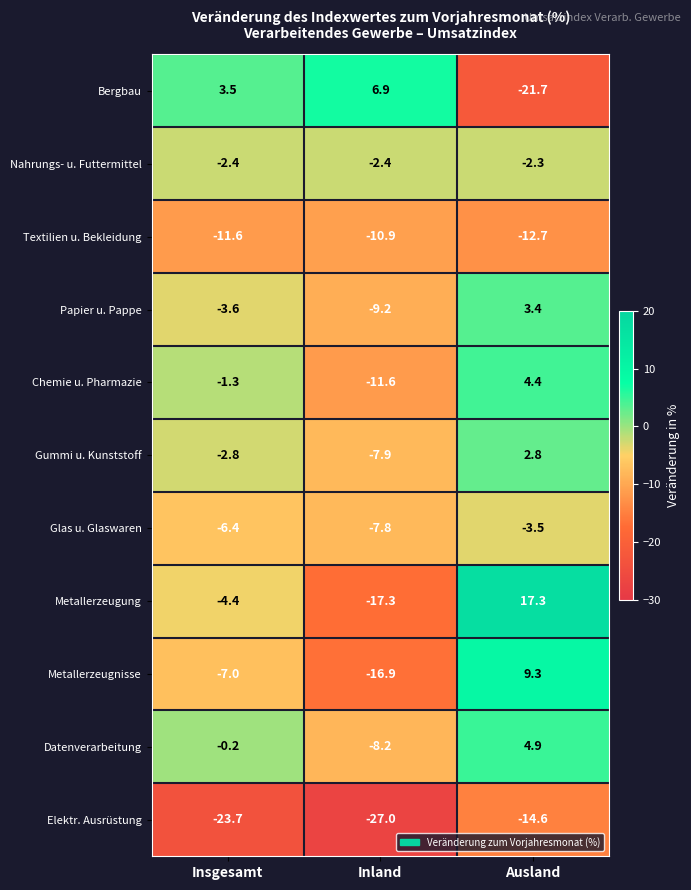

Which series has the widest spread of values?

Metallerzeugung